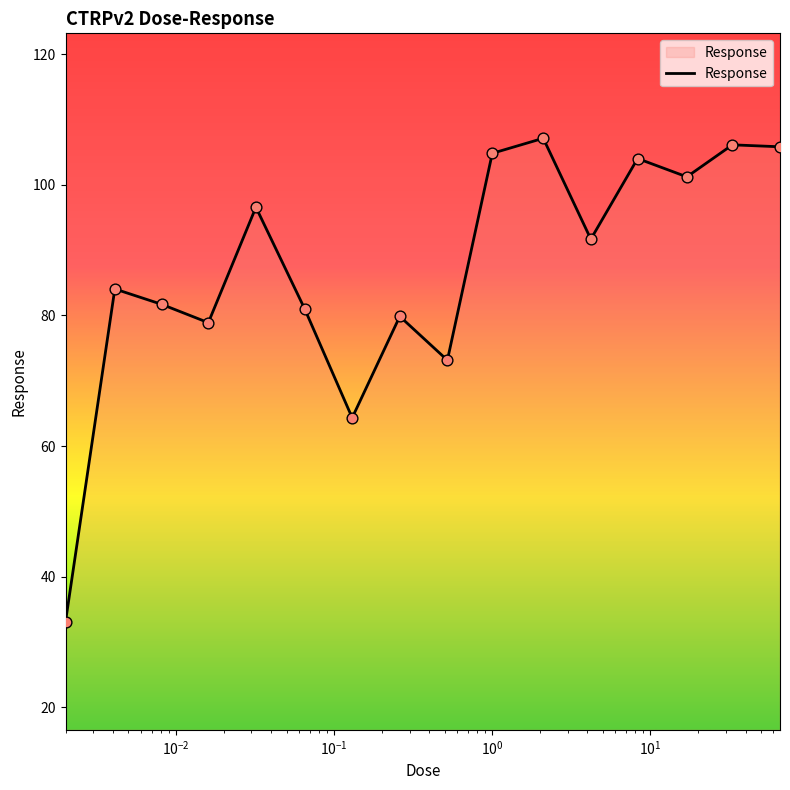

What is the greatest value displayed?

107.1